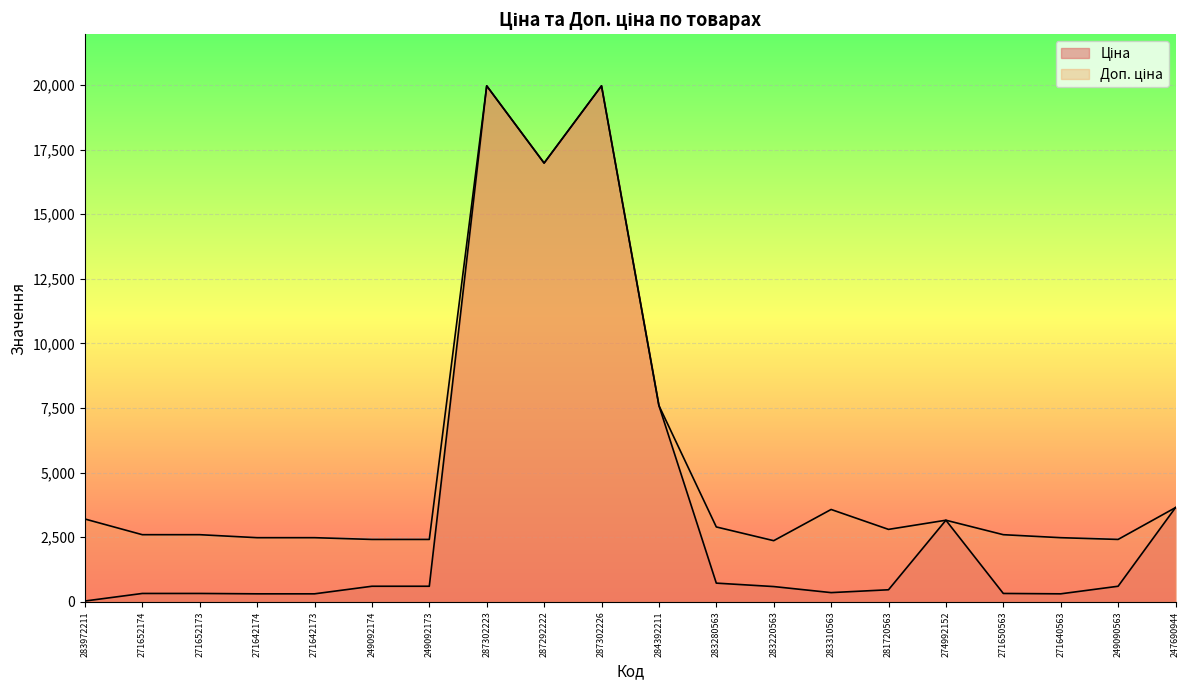

What is the highest value of the Ціна series?

19964.2